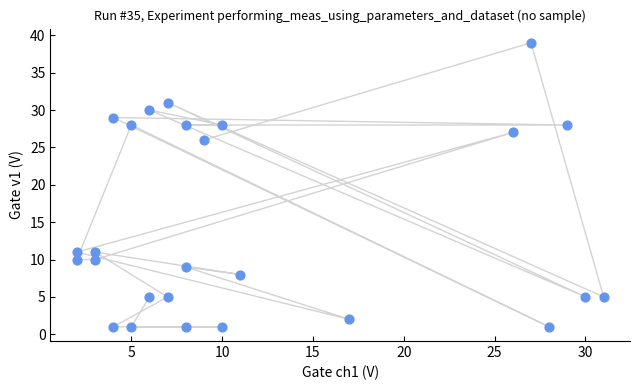

What Y value in the scatter plot is closest to 20?

26